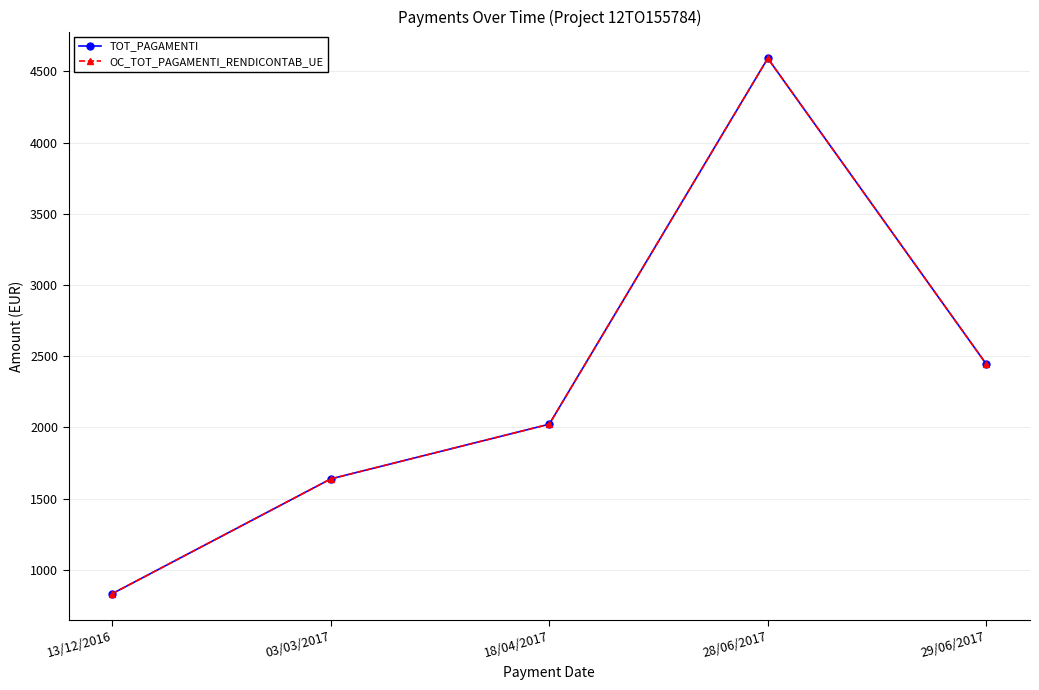

Does the chart have visible grid lines?

Yes